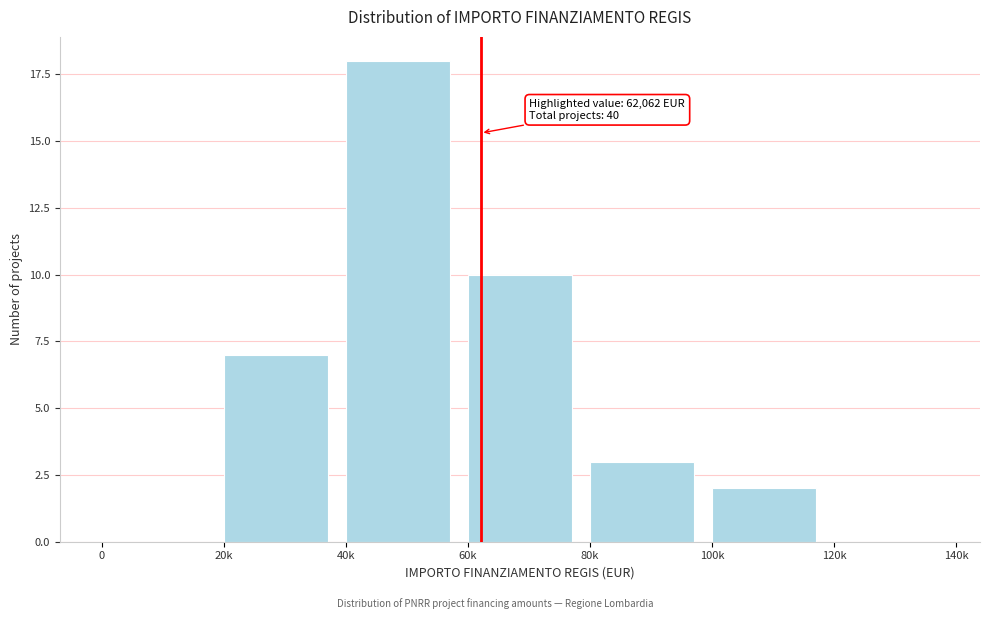

Reading left to right, what are all the values shown in this chart?

0=0	20k=7	40k=18	60k=10	80k=3	100k=2	120k=0